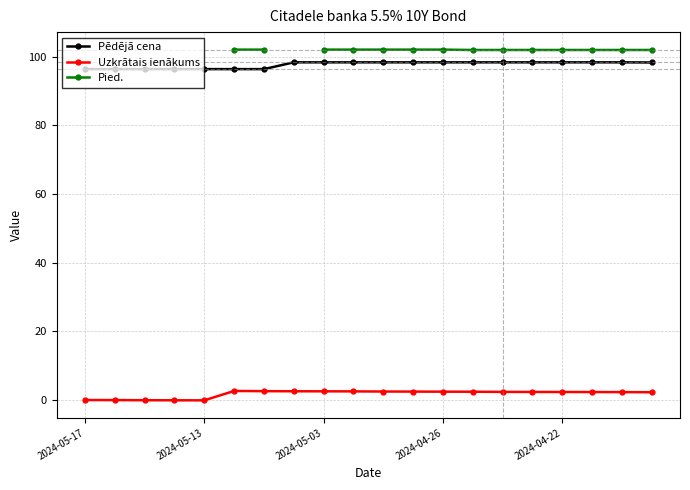

How many values in Pied. are above zero?

14